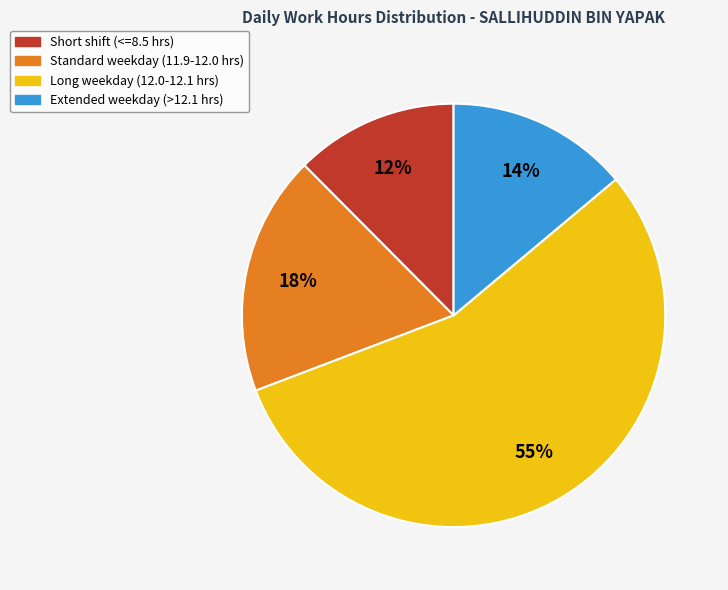

Which category has the smallest portion of the pie?

Short shift (<=8.5 hrs)